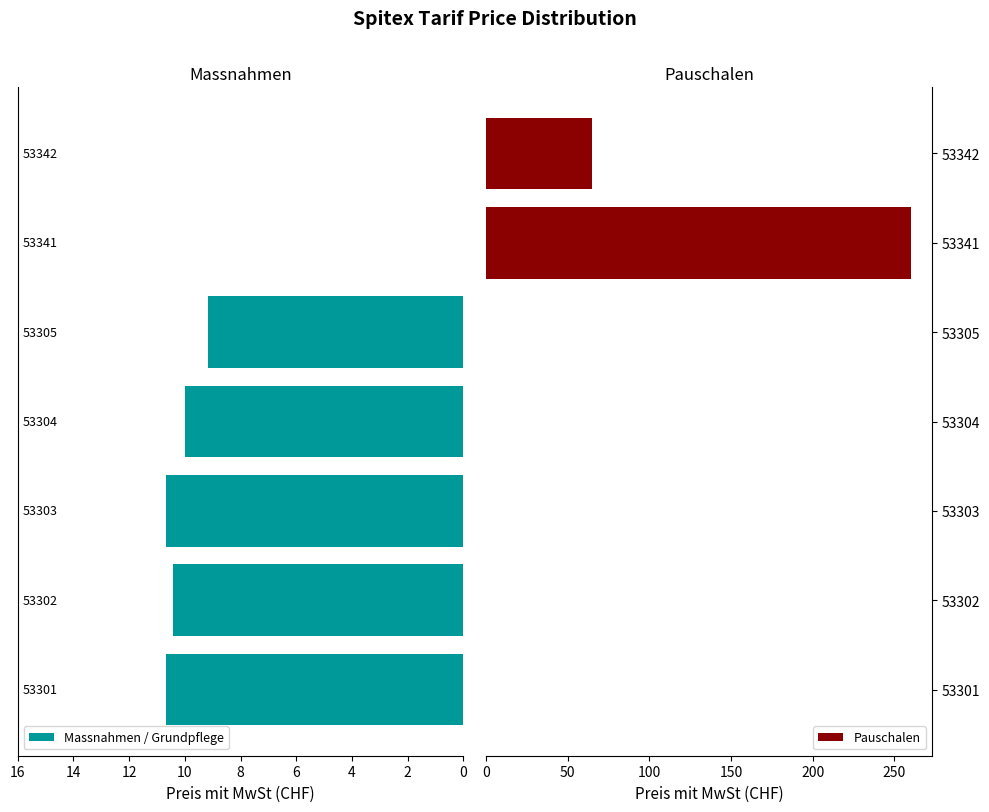

Which series has the largest total across all categories?

Pauschalen